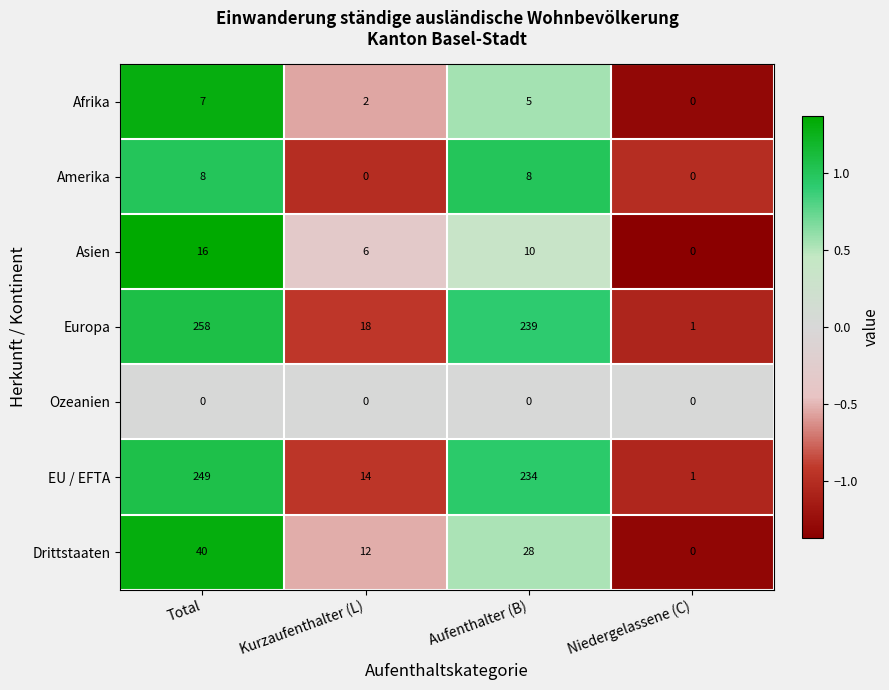

Reading left to right, extract all data points from this chart.

Afrika: 7	2	5	0
Amerika: 8	0	8	0
Asien: 16	6	10	0
Europa: 258	18	239	1
Ozeanien: 0	0	0	0
EU / EFTA: 249	14	234	1
Drittstaaten: 40	12	28	0